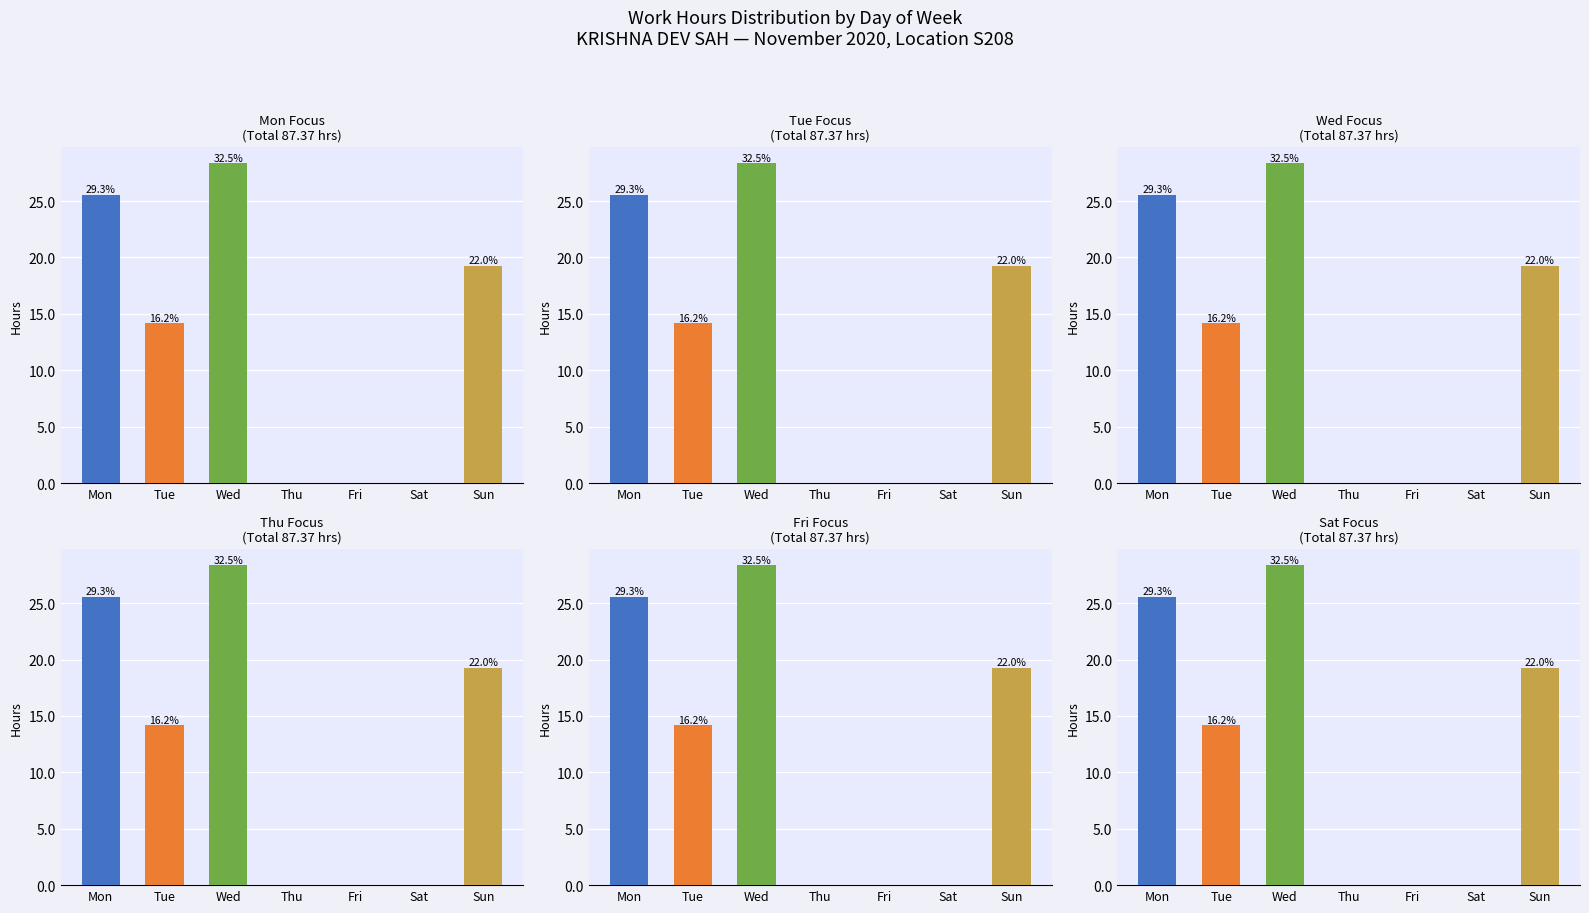

How many positive values does the Sat series have?

4